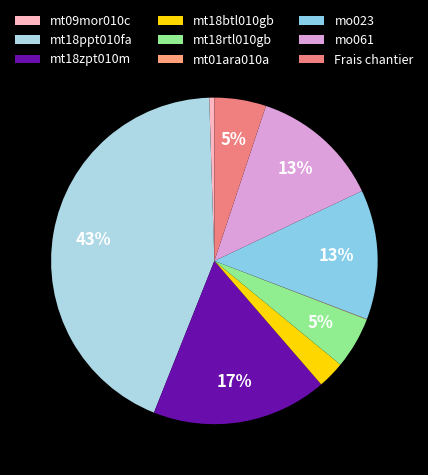

Is it true that mt18ppt010fa is 49% of the pie?

False